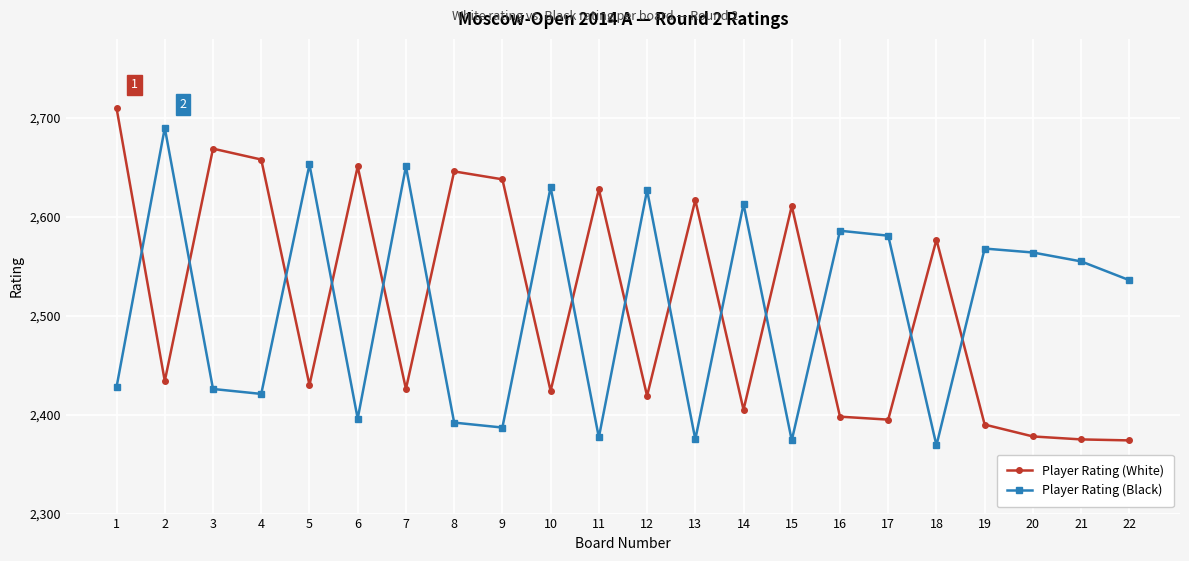

How many series are shown in this chart?

2